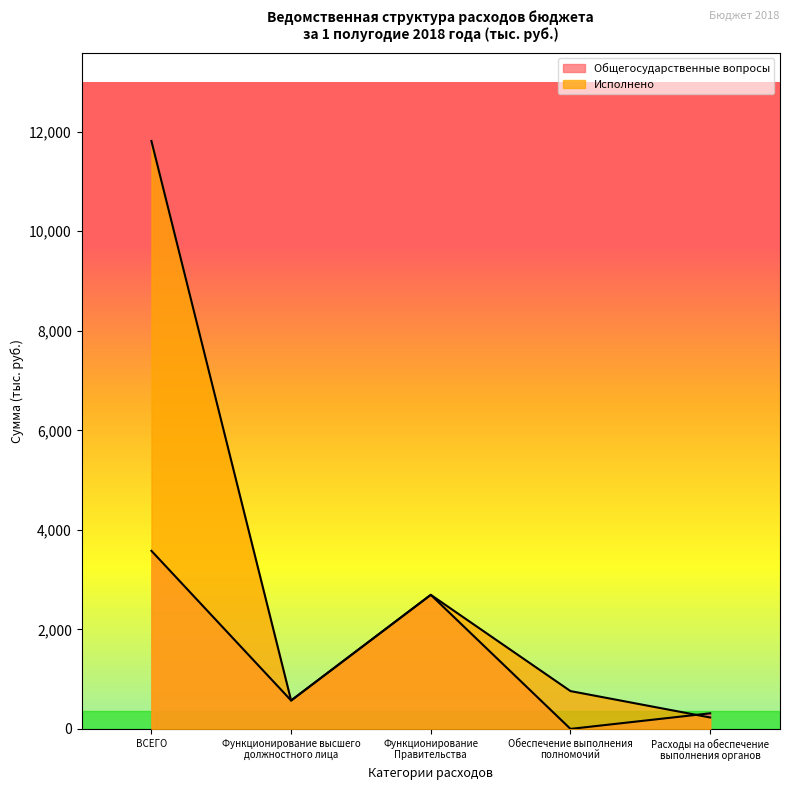

True or false: Исполнено has a value of 1011.8 at Обеспечение выполнения
полномочий.

False